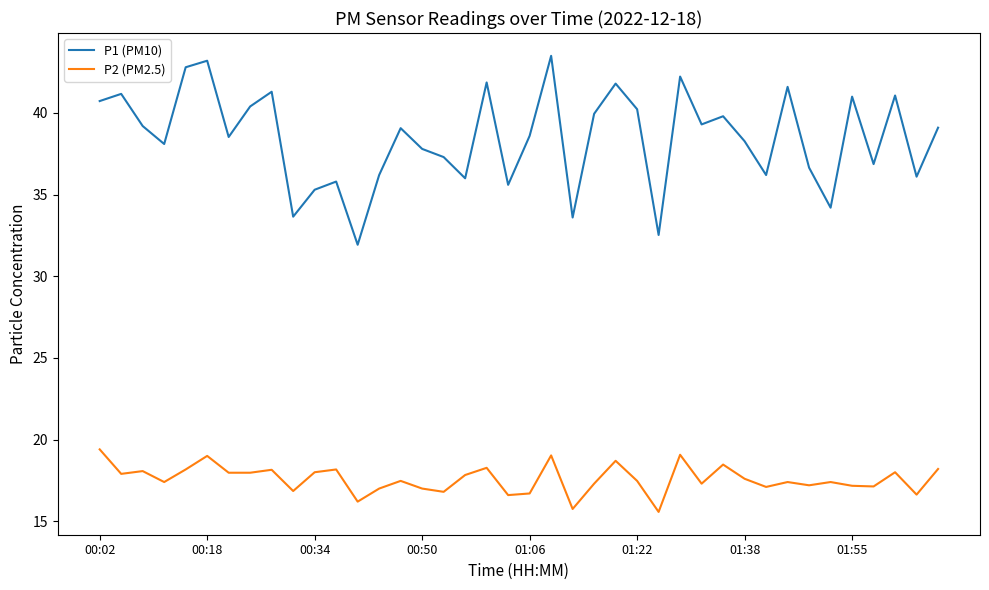

Which series has the largest range (max minus min)?

P1 (PM10)